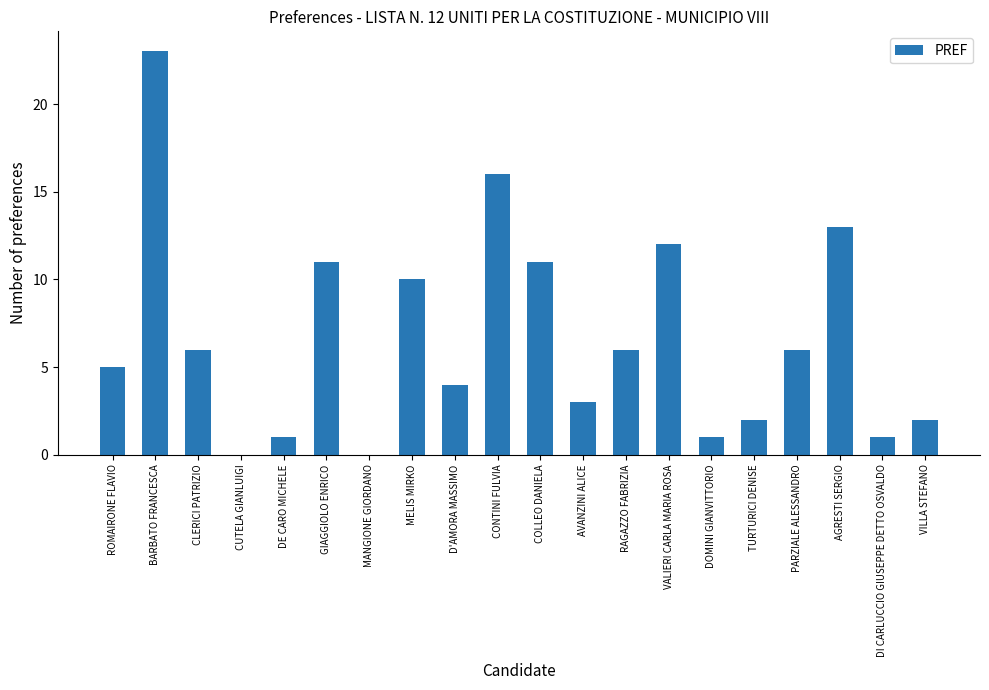

Reading right to left, extract all data points from this chart.

2	1	13	6	2	1	12	6	3	11	16	4	10	0	11	1	0	6	23	5